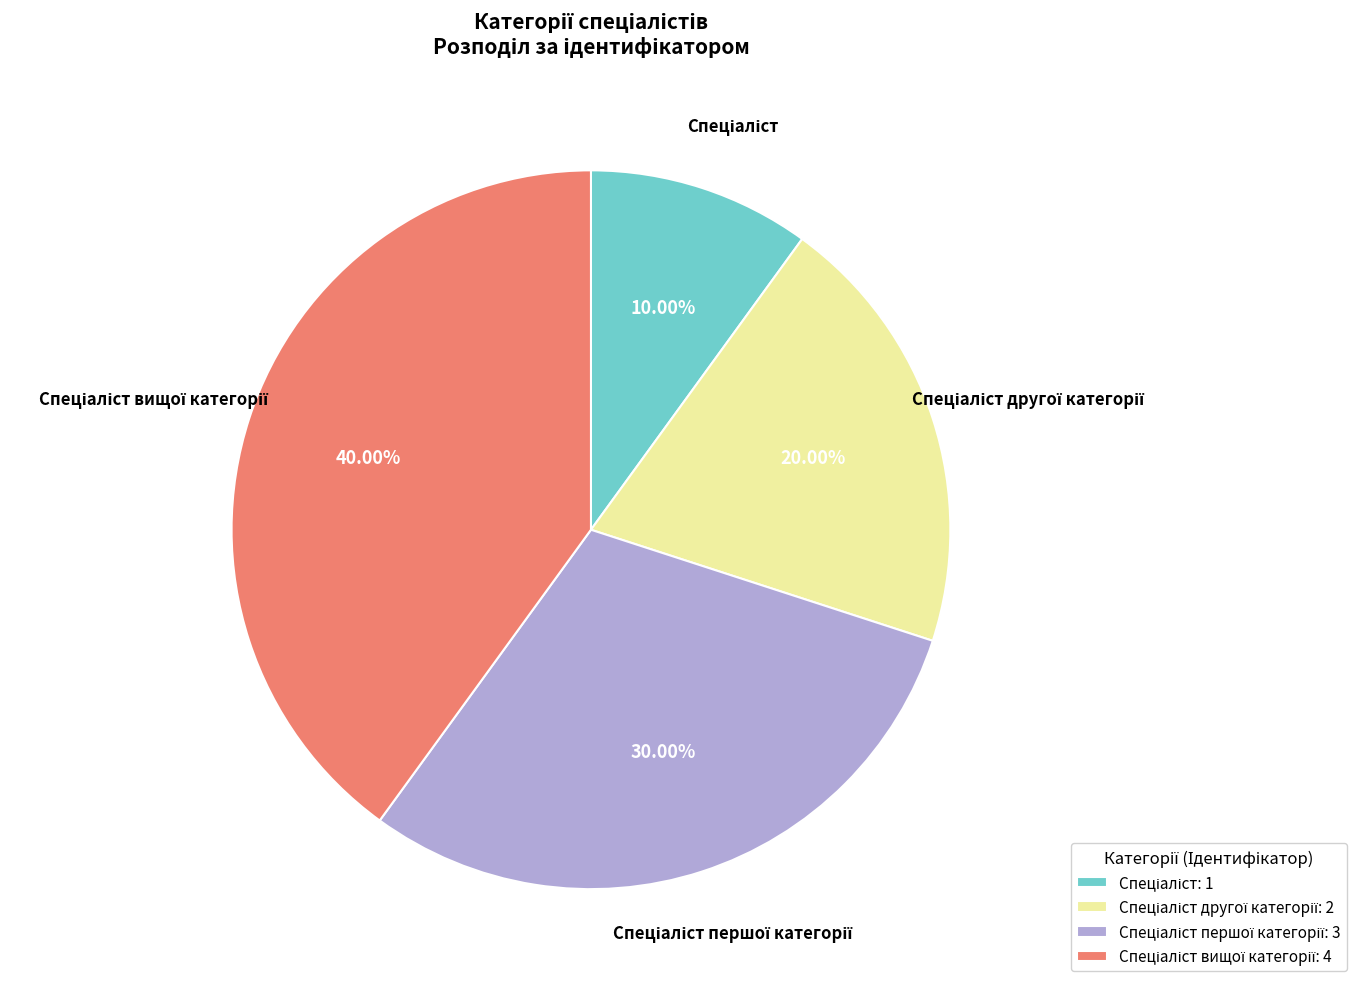

Does any single category account for the majority?

No